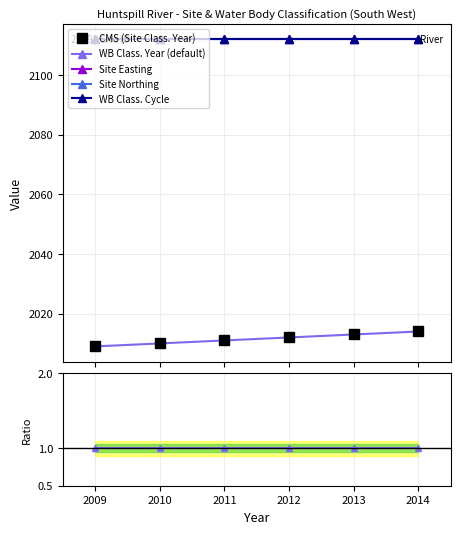

Count the CMS (Site Class. Year) values in the range 2010 to 2013.

4